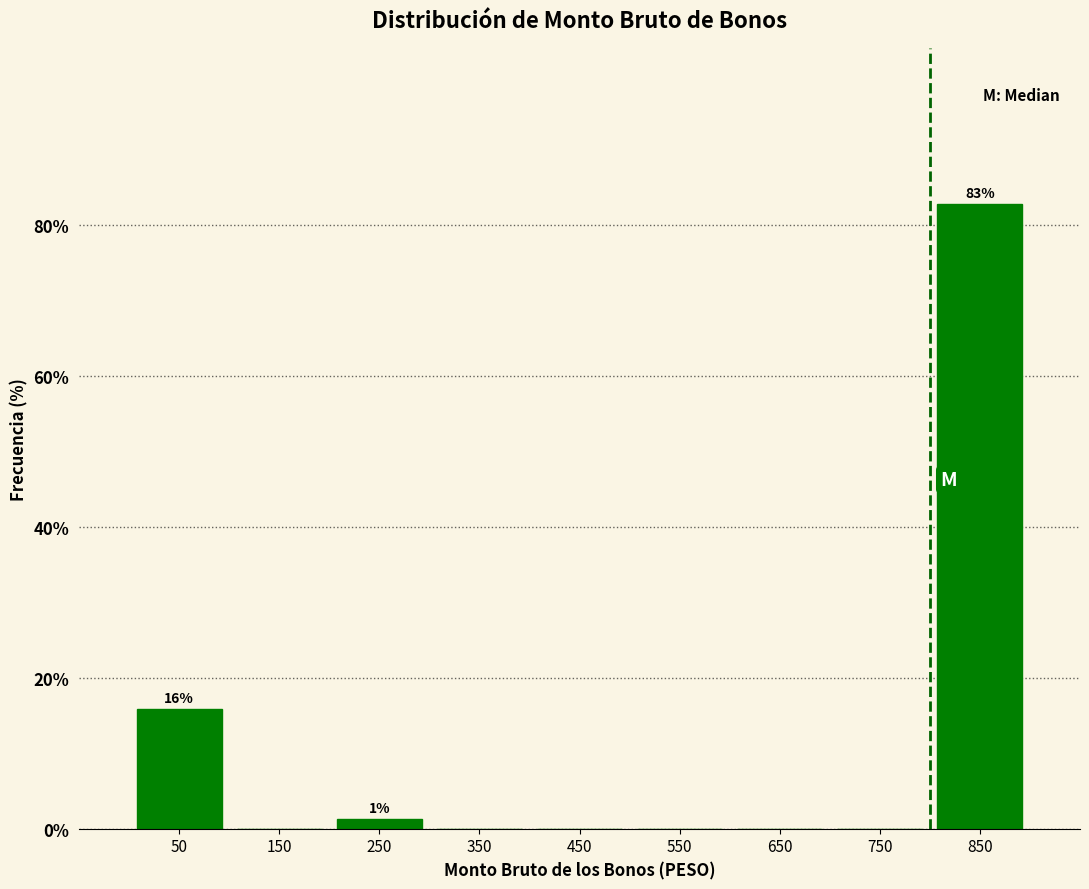

Which range on the x-axis has the tallest bar?

800 to 900